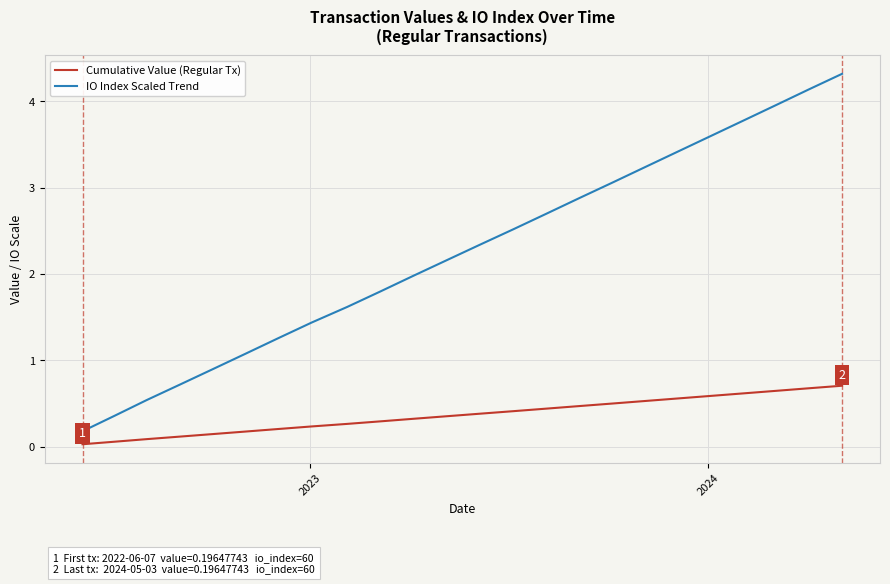

What is the maximum value shown in the chart?

4.3